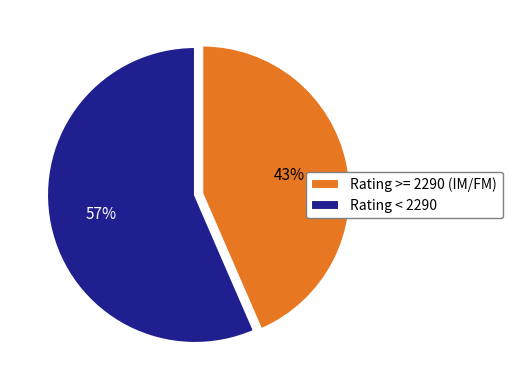

Combined, do Rating < 2290 and Rating >= 2290 (IM/FM) account for over 50%?

Yes